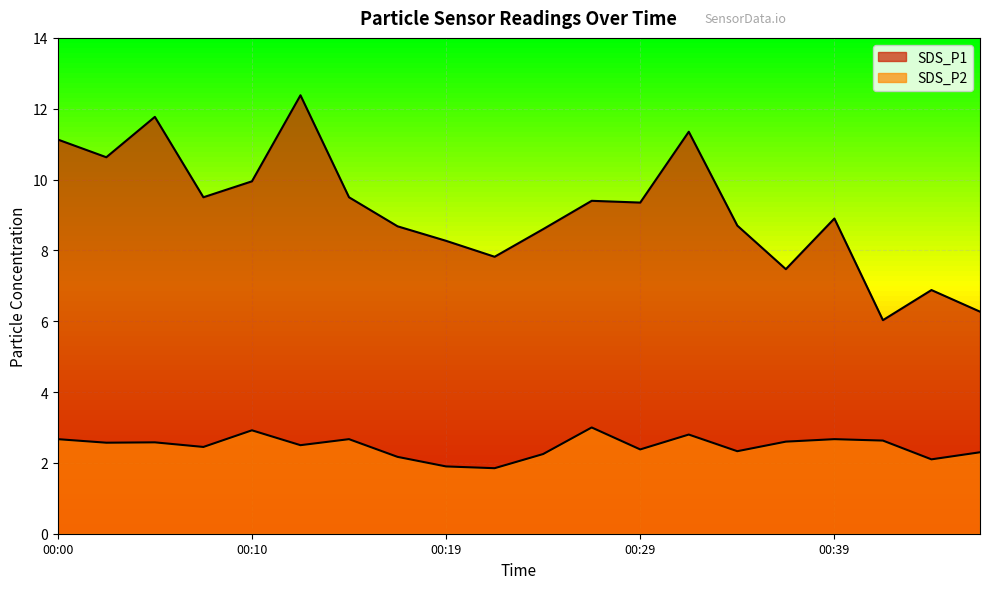

Which series has the widest spread of values?

SDS_P1